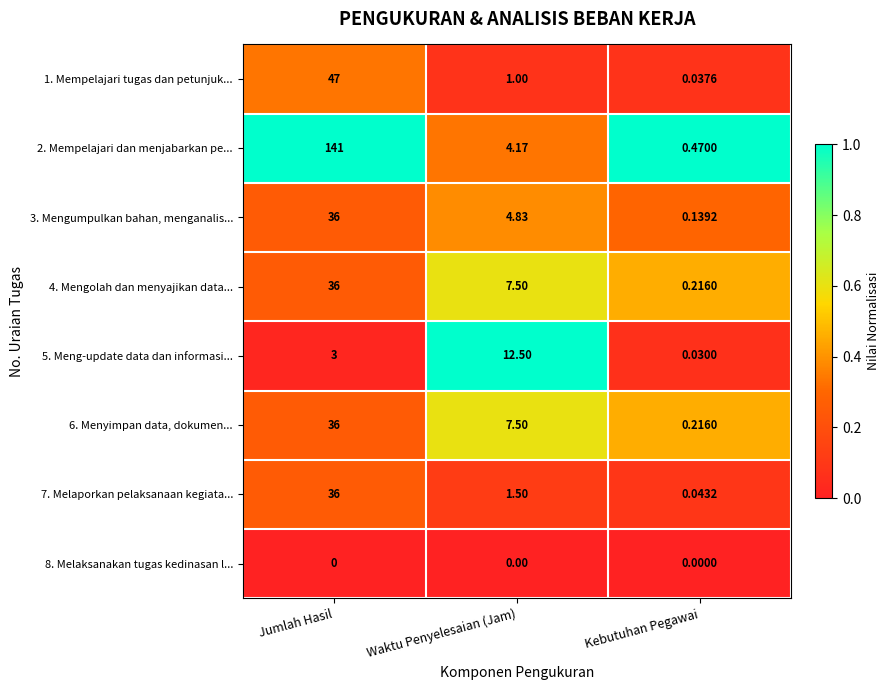

At which label is 4. Mengolah dan menyajikan data... closest to 18?

Waktu Penyelesaian (Jam)